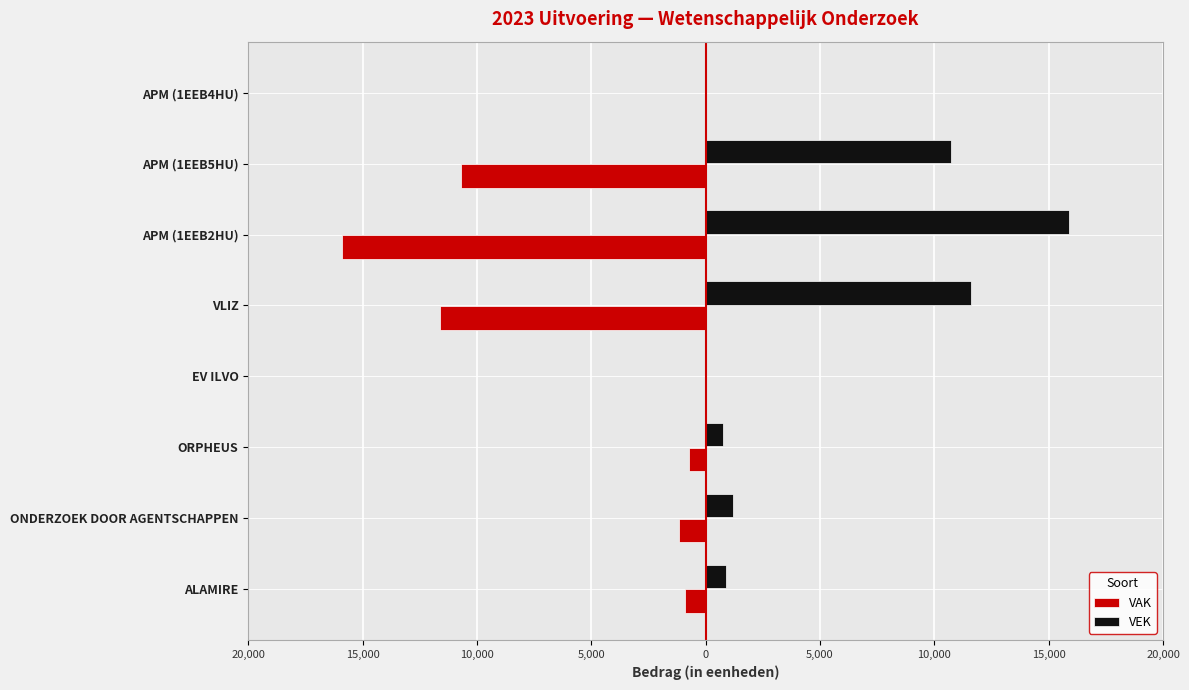

List the series in order of their peak value, highest first.

VEK, VAK